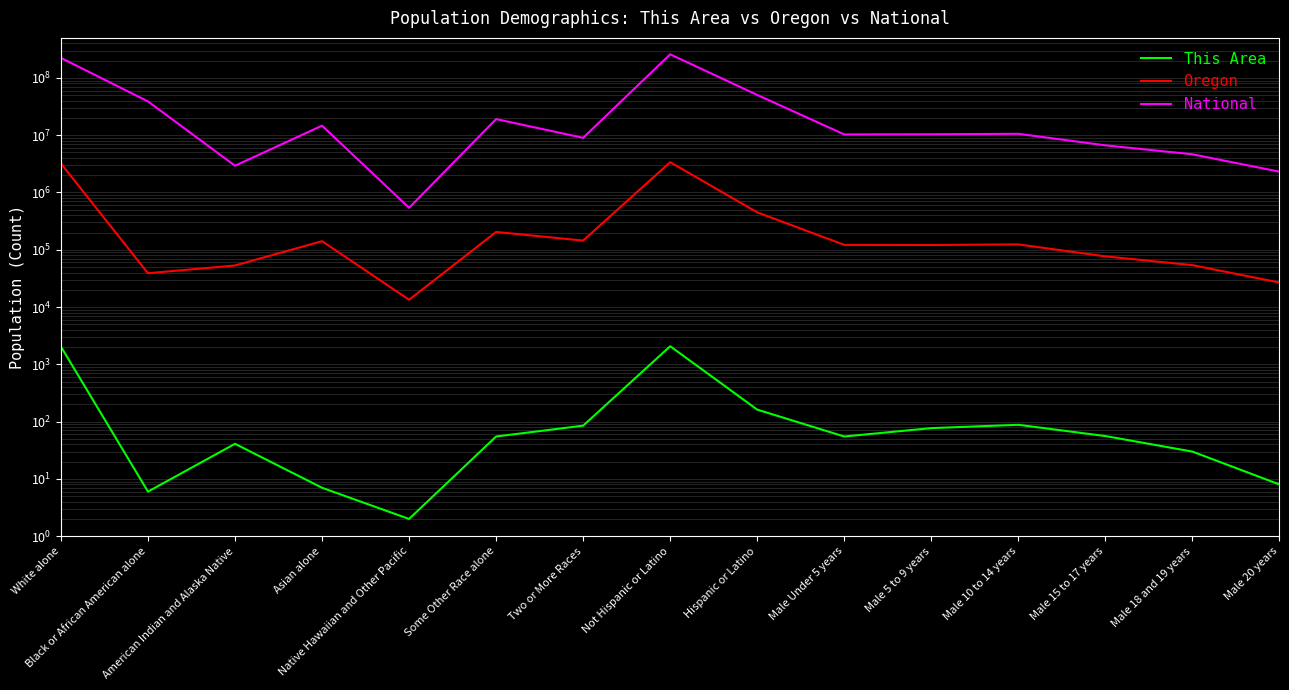

What are all the series names shown in the legend?

This Area, Oregon, National